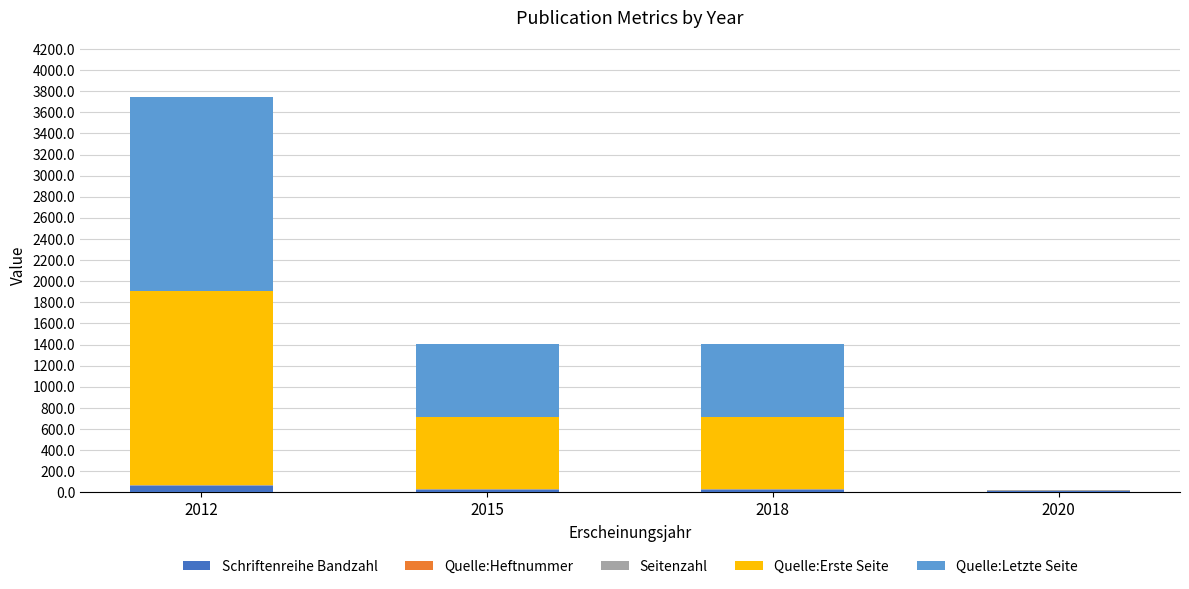

Are the bars grouped side by side (vs. stacked)?

No